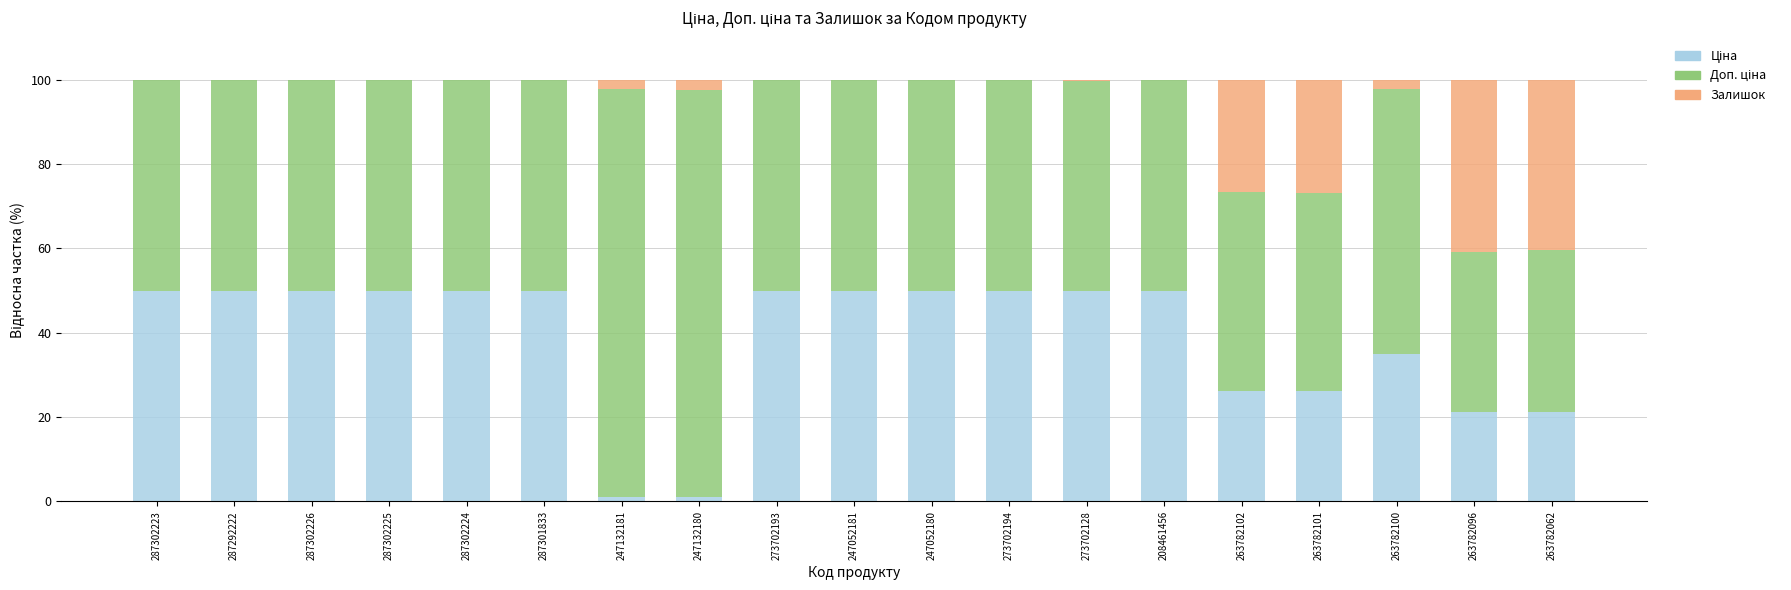

What is the total value across all series at 263782102?

100.0